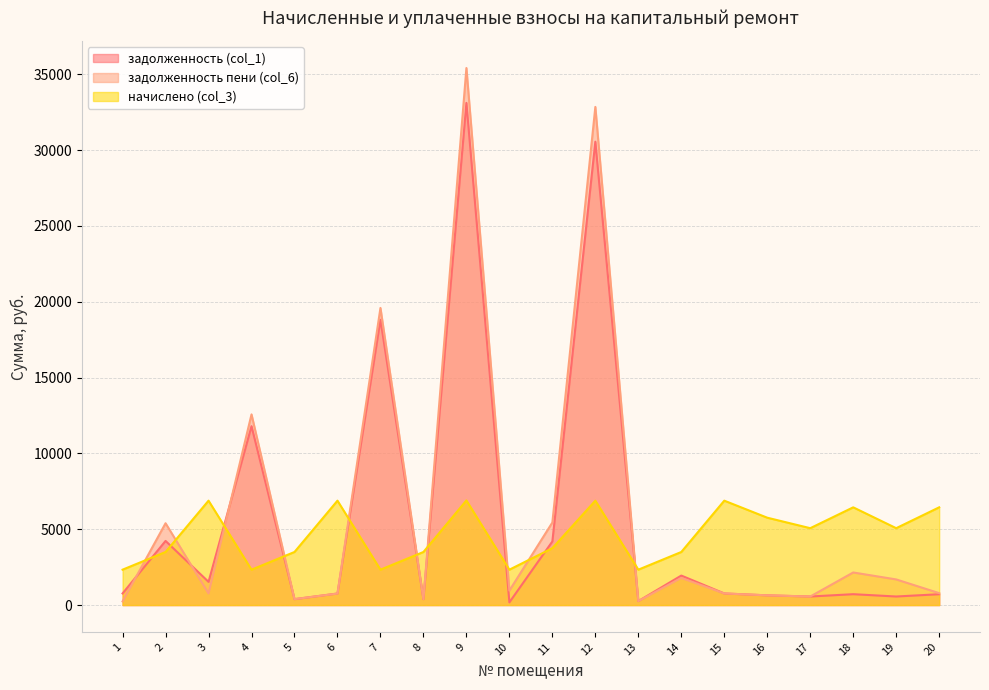

Reading left to right, what are all the values shown in this chart?

задолженность (col_1): 1=766.5	2=4228.2	3=1529.6	4=11795.0	5=388.8	6=760.6	7=18813.7	8=388.8	9=33113.8	10=176.7	11=4194.1	12=30553.9	13=259.2	14=1944.0	15=764.8	16=640.0	17=563.2	18=716.0	19=563.2	20=714.0
задолженность пени (col_6): 1=239.7	2=5394.6	3=764.8	4=12572.6	5=388.8	6=757.9	7=19591.3	8=388.8	9=35413.0	10=954.3	11=5444.4	12=32848.3	13=259.2	14=1787.6	15=764.8	16=640.0	17=563.2	18=2148.0	19=1689.6	20=785.7
начислено (col_3): 1=2332.8	2=3499.2	3=6883.2	4=2332.8	5=3499.2	6=6883.2	7=2332.8	8=3499.2	9=6897.6	10=2332.8	11=3751.2	12=6883.2	13=2332.8	14=3499.2	15=6883.2	16=5760.0	17=5068.8	18=6444.0	19=5068.8	20=6444.0